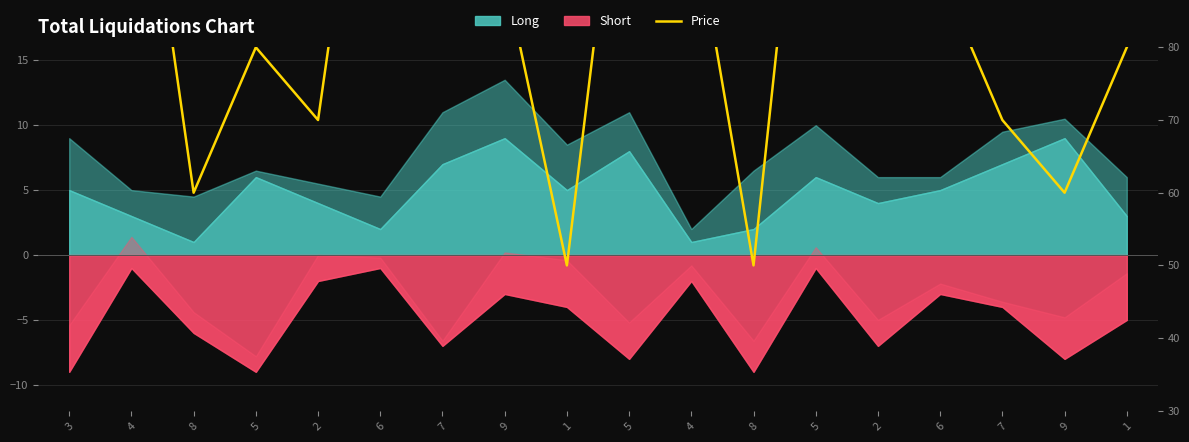

List the labels in order of value, largest first.

6, 5, 4, 5, 3, 7, 2, 4, 9, 6, 5, 1, 2, 7, 8, 9, 1, 8